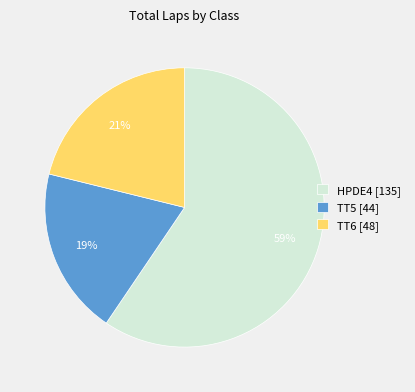

Is HPDE4 the majority of the pie?

Yes